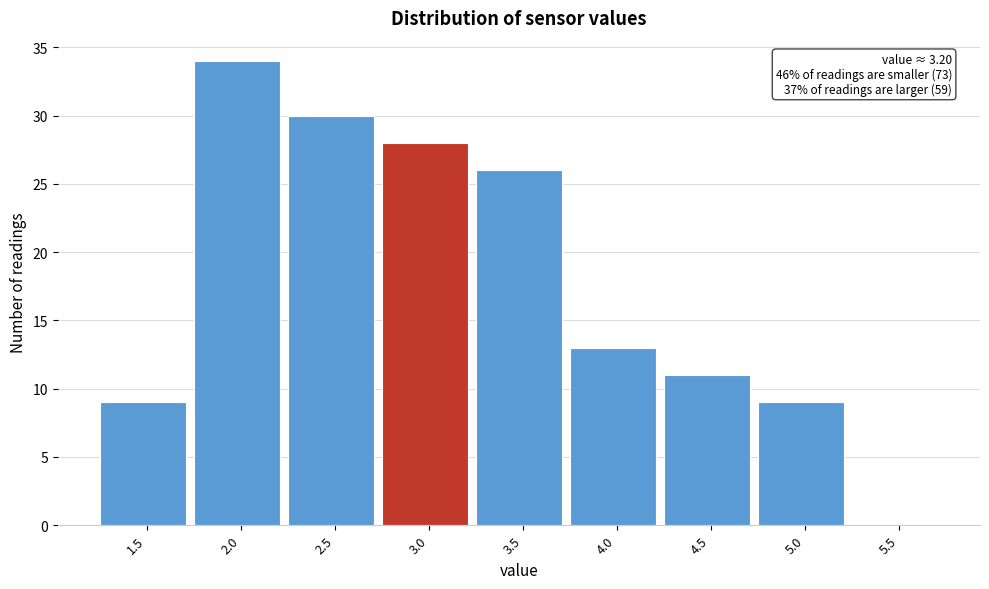

Reading left to right, extract all data points from this chart.

1.5=9	2.0=34	2.5=30	3.0=28	3.5=26	4.0=13	4.5=11	5.0=9	5.5=0